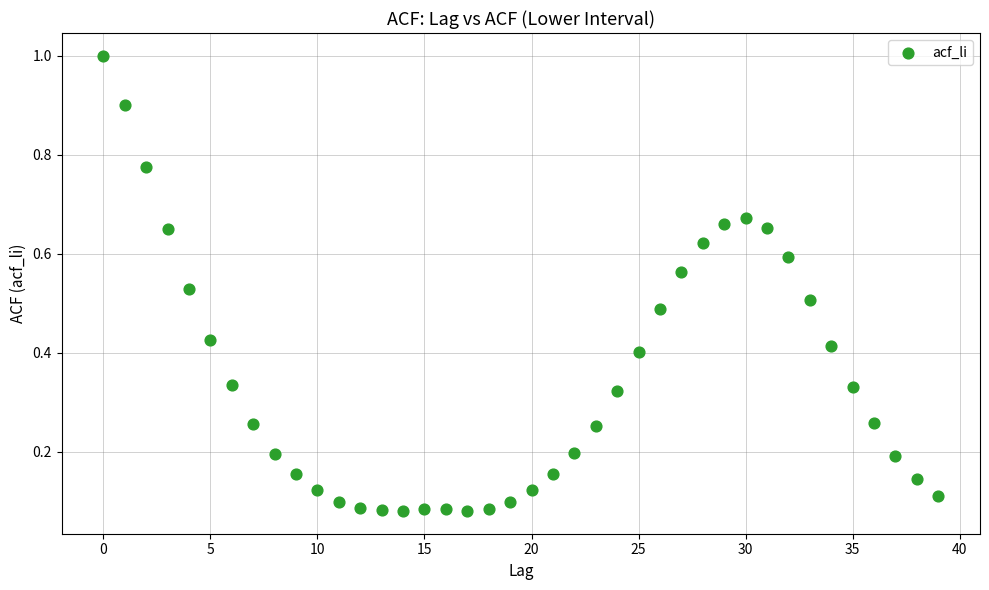

What is the range of Y values (max minus min)?

0.9